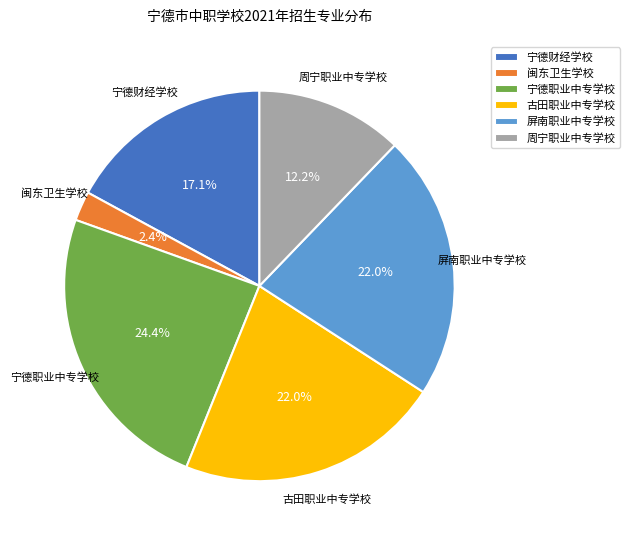

How many slices are in this pie chart?

6